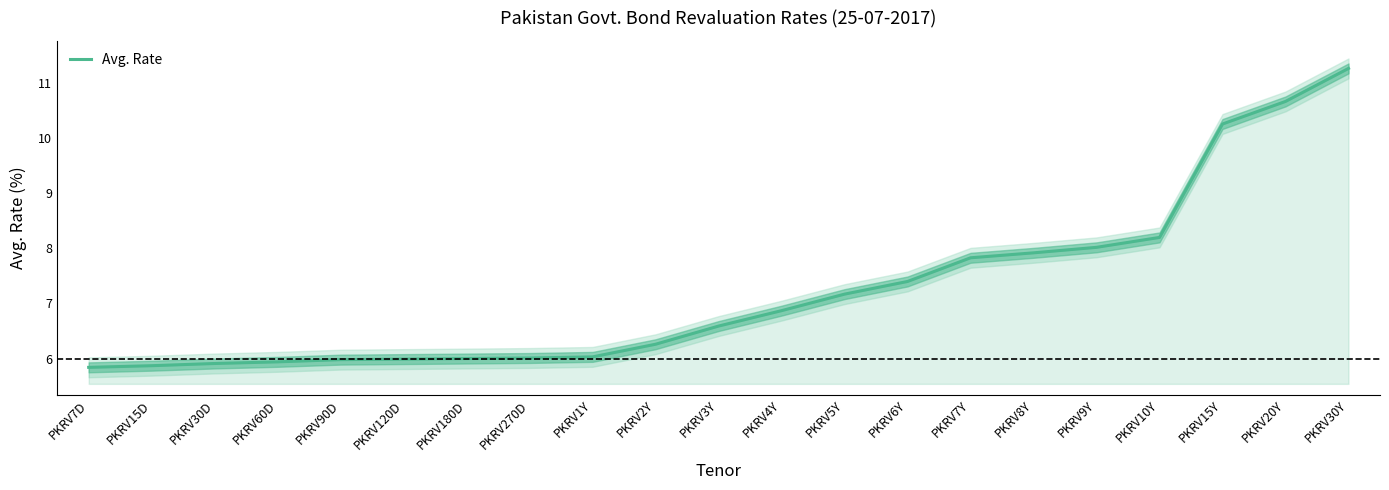

The chart shows a value of 5.9 at PKRV30D. True or false?

True